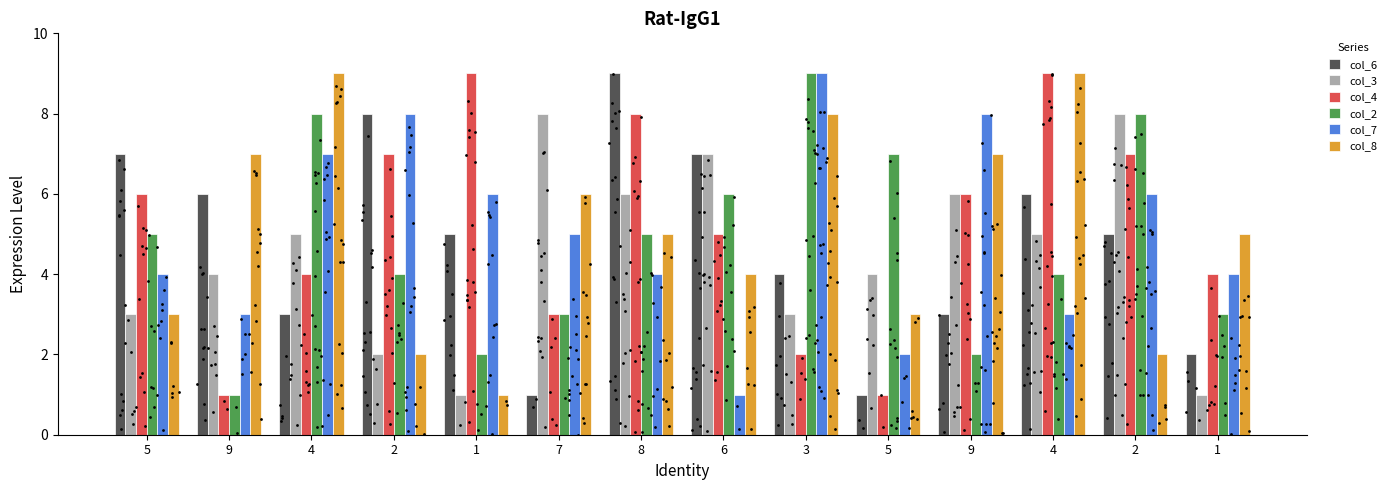

Which series reaches the maximum Y coordinate?

col_6